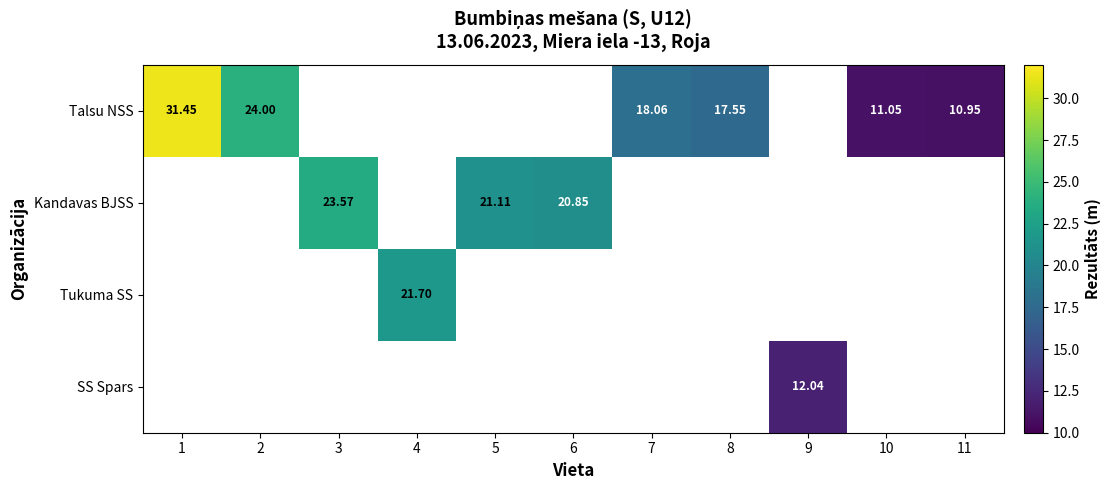

How many distinct data groups are displayed?

4